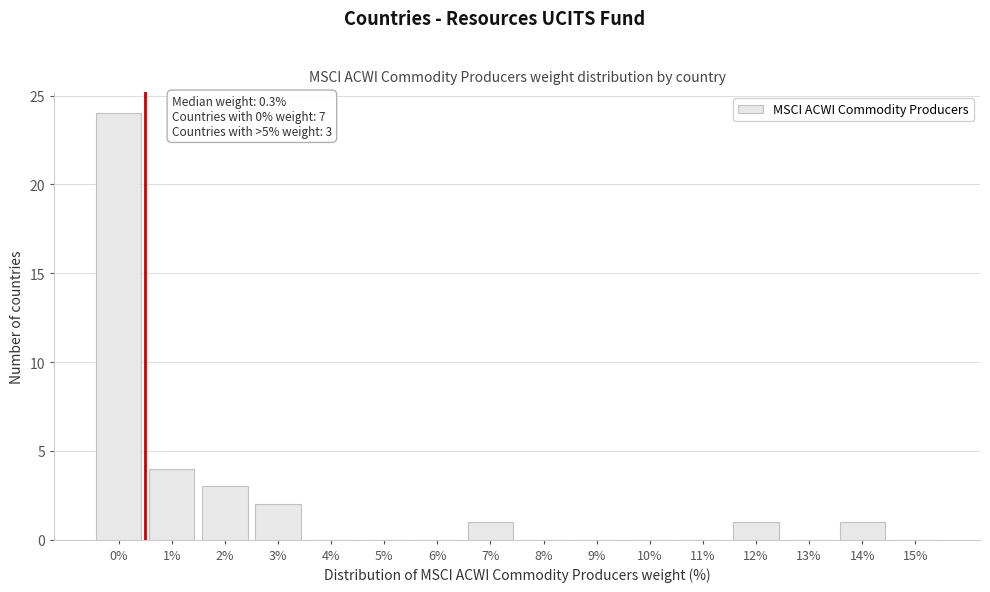

Reading left to right, what are all the values shown in this chart?

0%=24	1%=4	2%=3	3%=2	4%=0	5%=0	6%=0	7%=1	8%=0	9%=0	10%=0	11%=0	12%=1	13%=0	14%=1	15%=0